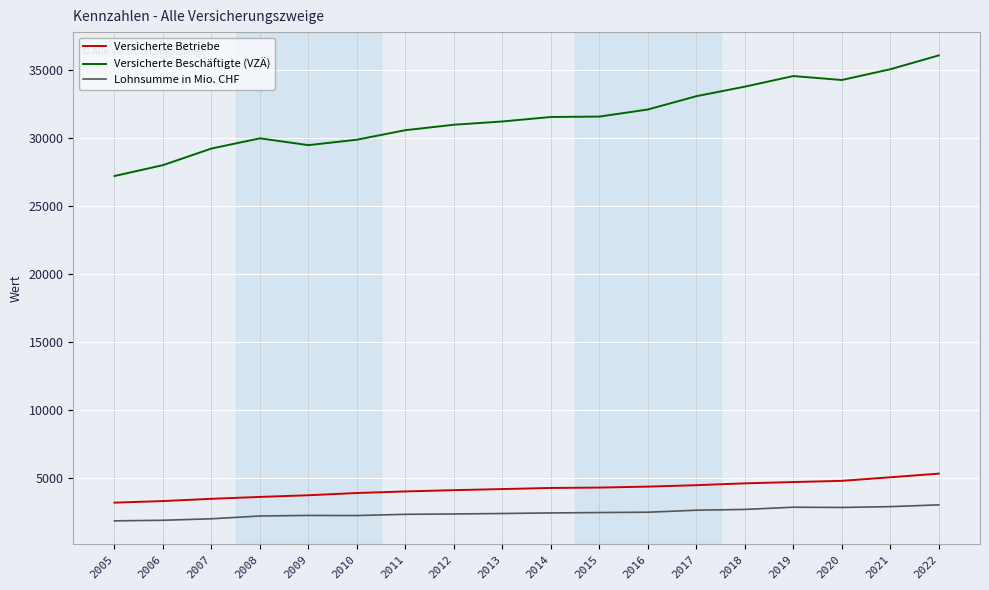

What are all the series names shown in the legend?

Versicherte Betriebe, Versicherte Beschäftigte (VZÄ), Lohnsumme in Mio. CHF